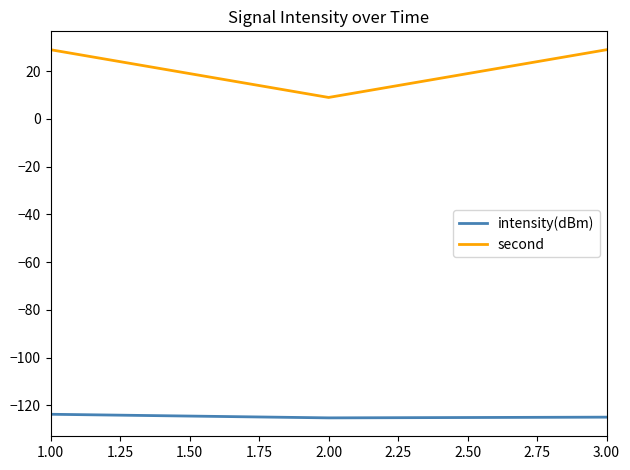

Count the number of categories in the chart.

3